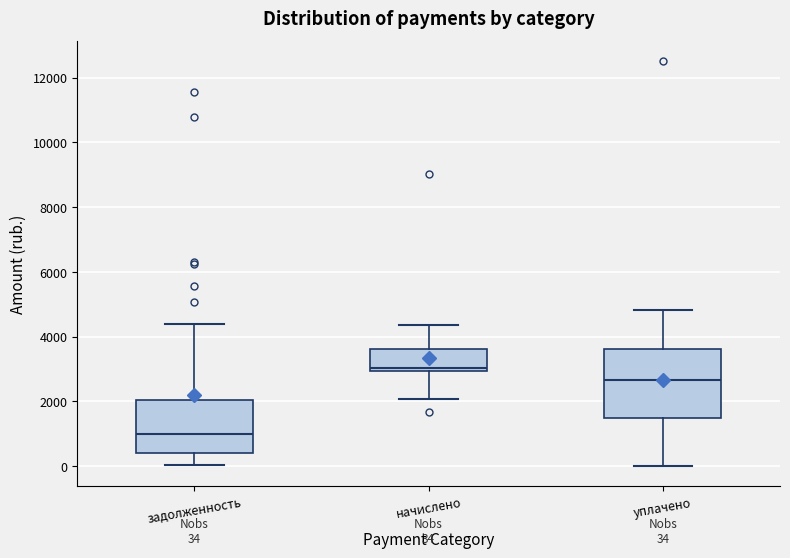

Which box's median line is the highest?

начислено